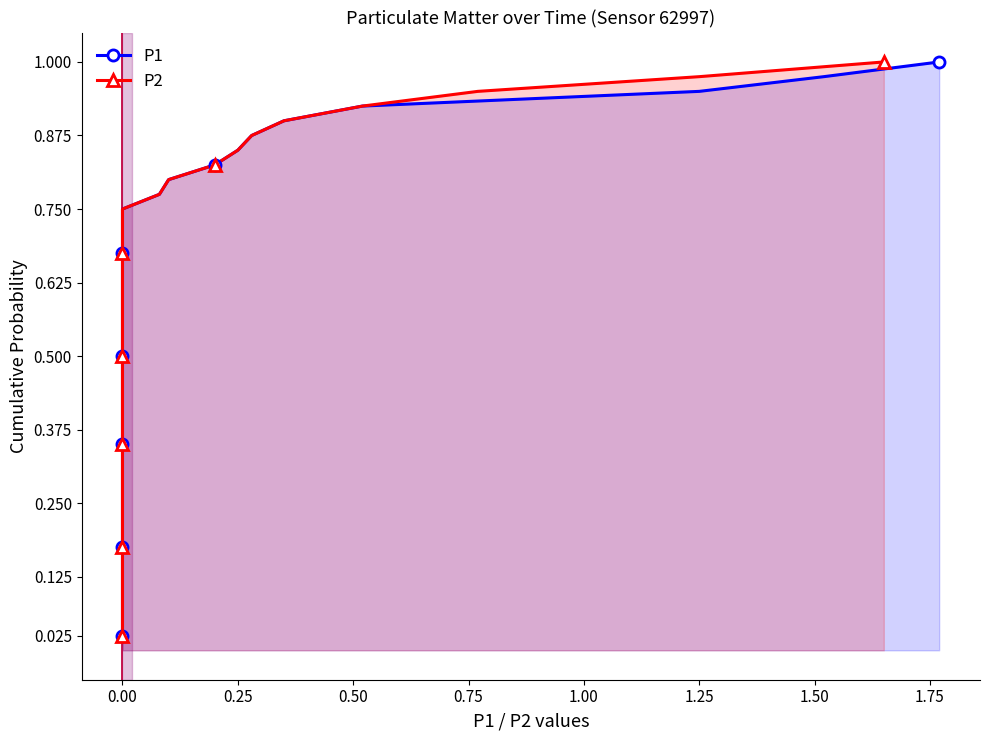

True or false: P2 and P1 intersect in this chart.

False